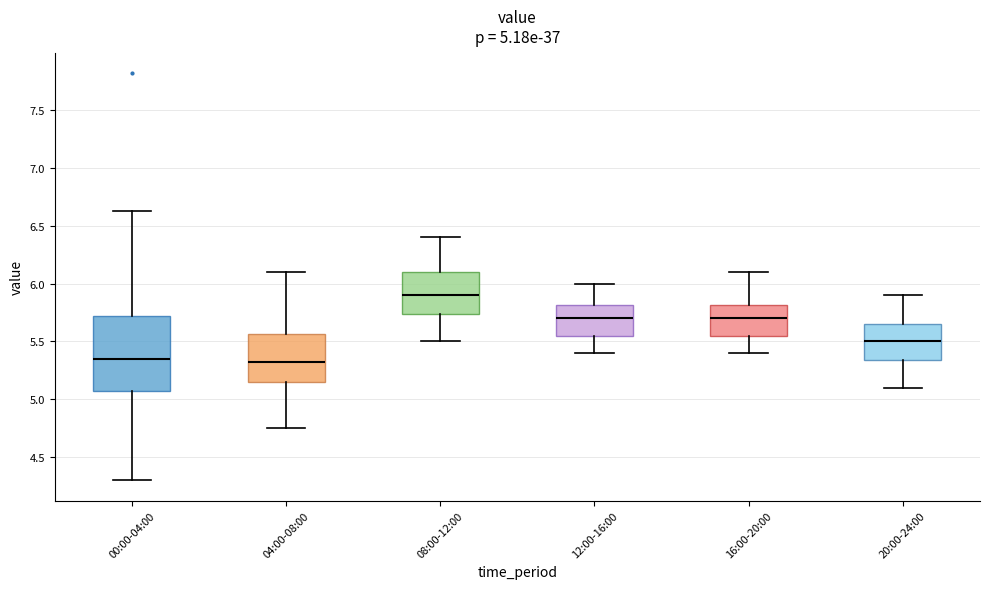

Which box is the tallest, from its lower edge to its upper edge?

00:00-04:00